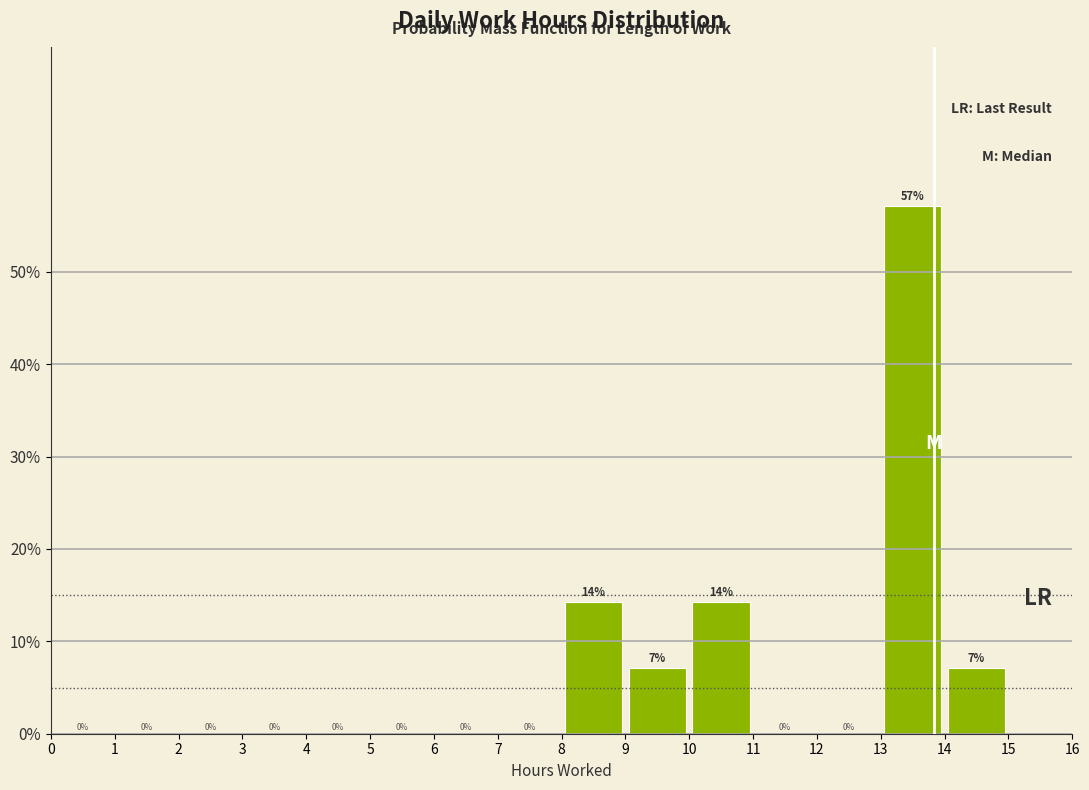

Which range on the x-axis has the tallest bar?

13 to 14